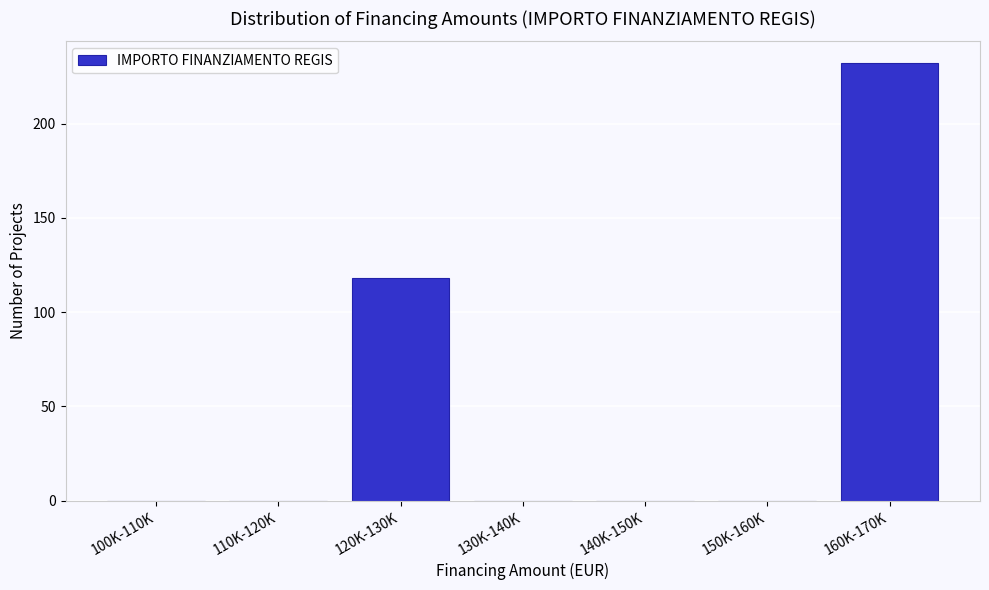

Reading right to left, extract all data points from this chart.

160K-170K=232	150K-160K=0	140K-150K=0	130K-140K=0	120K-130K=118	110K-120K=0	100K-110K=0